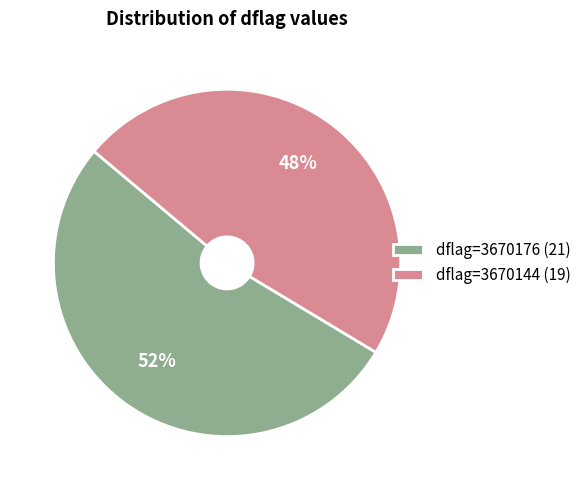

Count the number of slices in the pie.

2